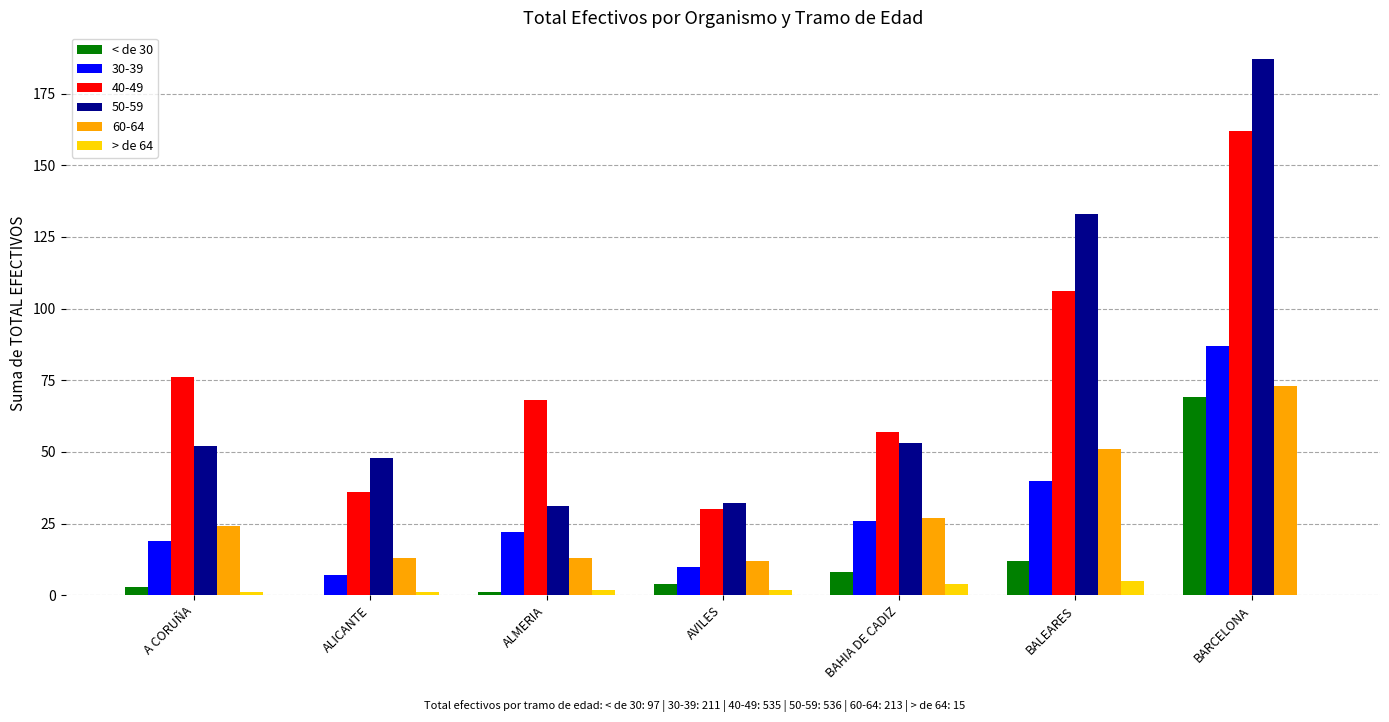

How many categories are shown in the chart?

7